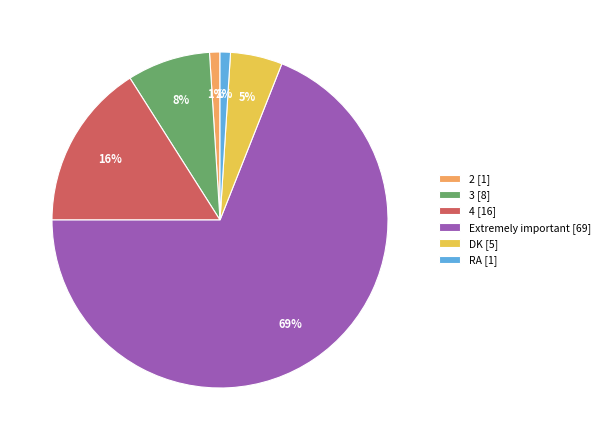

What percentage is the RA [1] slice, to the nearest percent?

1%